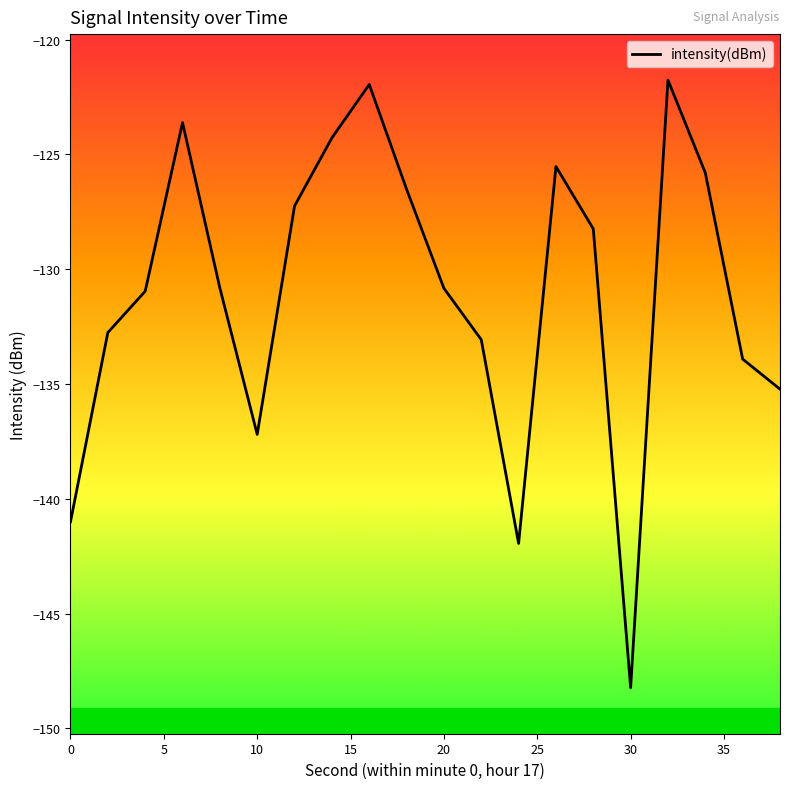

What is the difference between the maximum and minimum values?

26.5